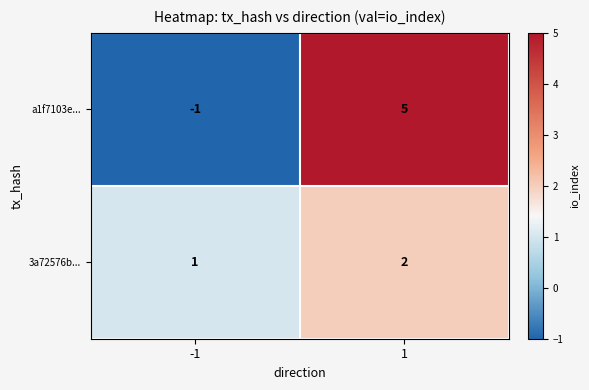

Between -1 and 1, which series saw the biggest shift?

a1f7103e...